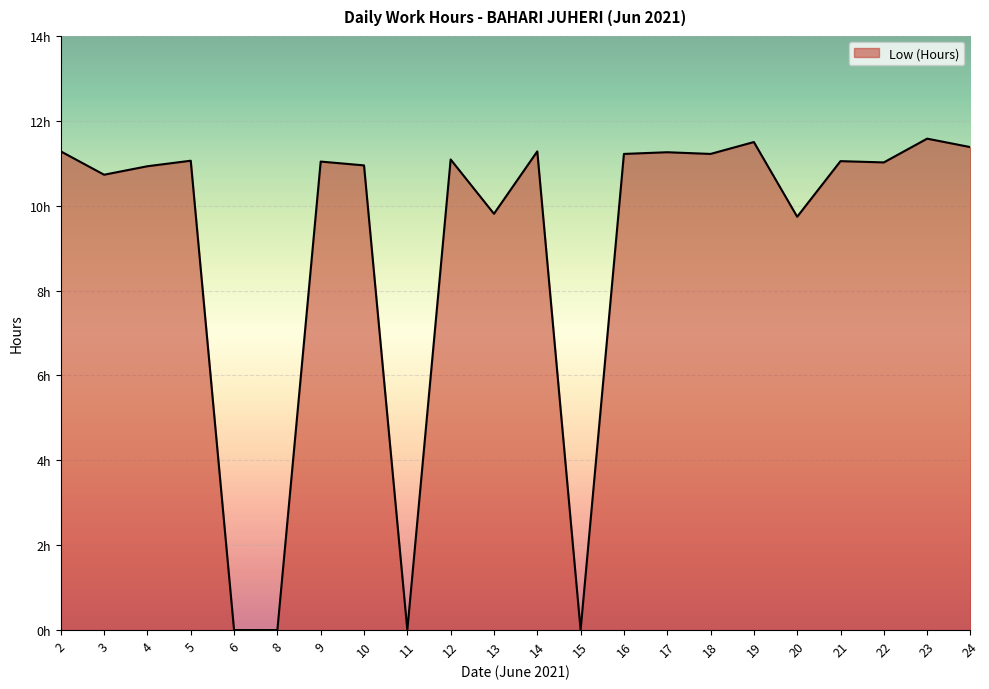

Is this an area chart (filled region under the line)?

Yes